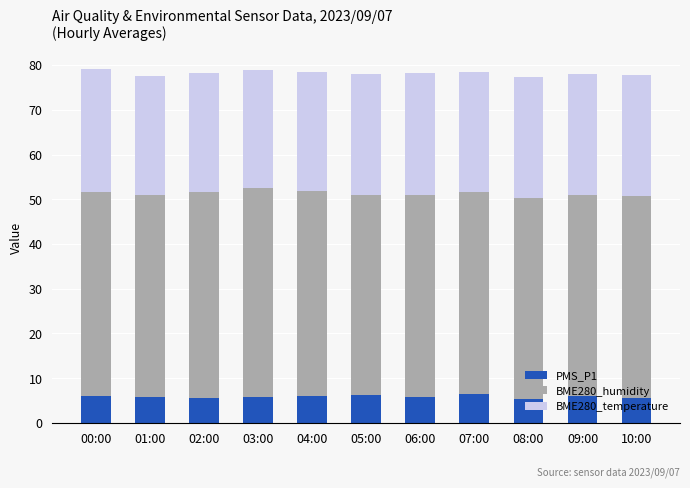

What is the total value across all series at 00:00?

79.1